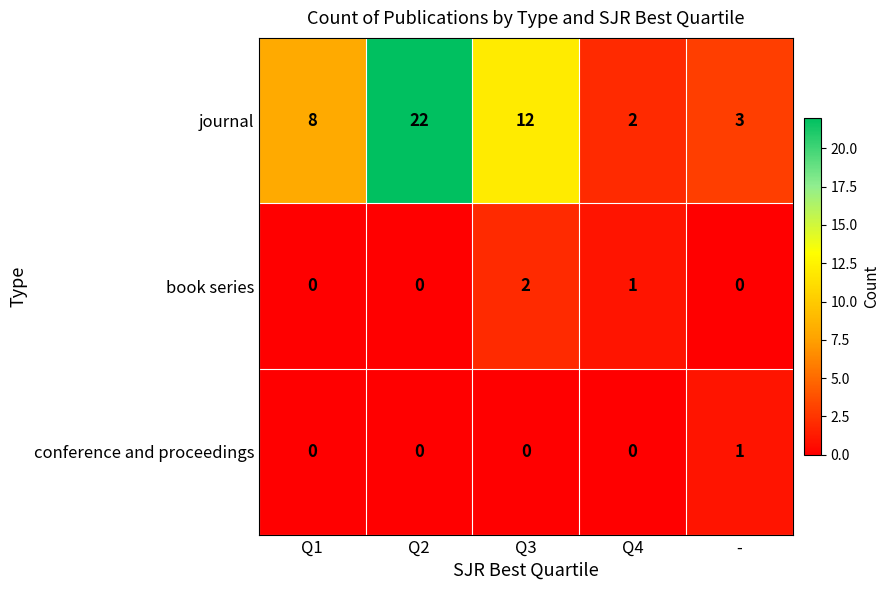

Reading left to right, list all the values displayed in this chart.

journal: Q1=8	Q2=22	Q3=12	Q4=2	-=3
book series: Q1=0	Q2=0	Q3=2	Q4=1	-=0
conference and proceedings: Q1=0	Q2=0	Q3=0	Q4=0	-=1